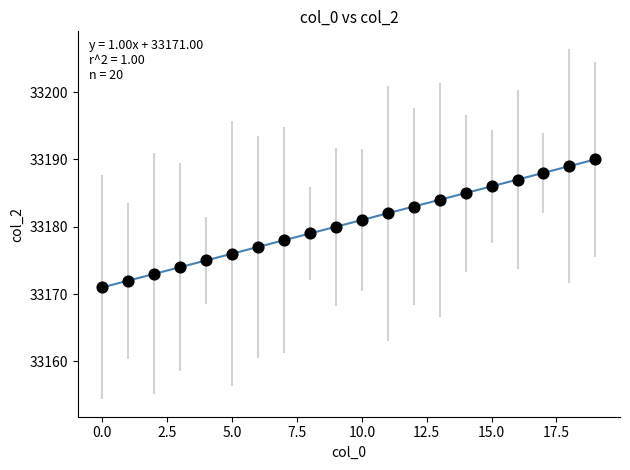

What is the range of Y values (max minus min)?

19